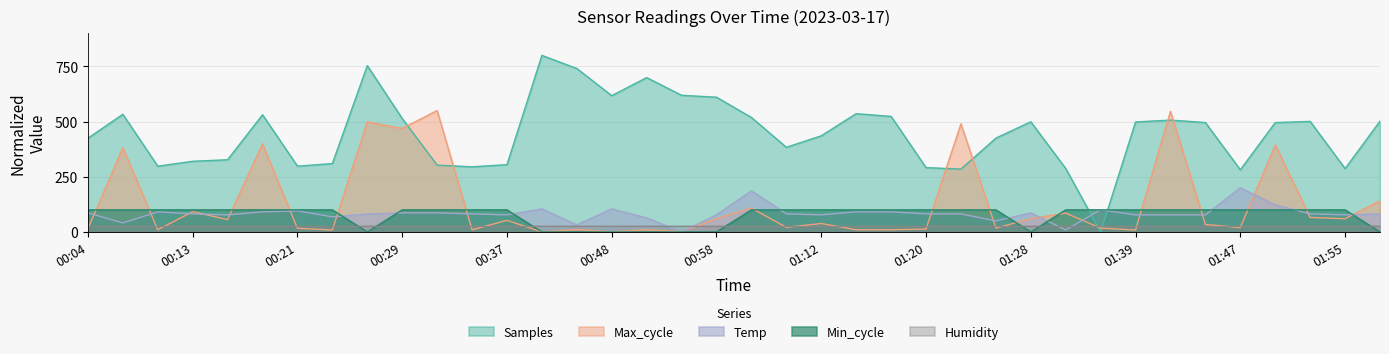

Is it true that Samples equals 617.5 at 00:48?

True